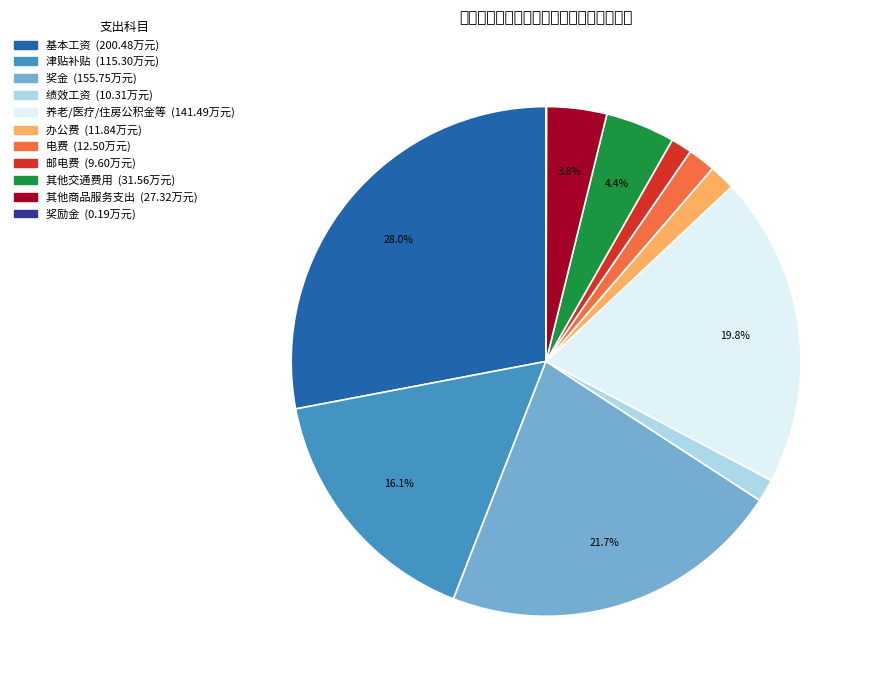

To the nearest percent, what is the difference between the largest and smallest slice percentages?

28%